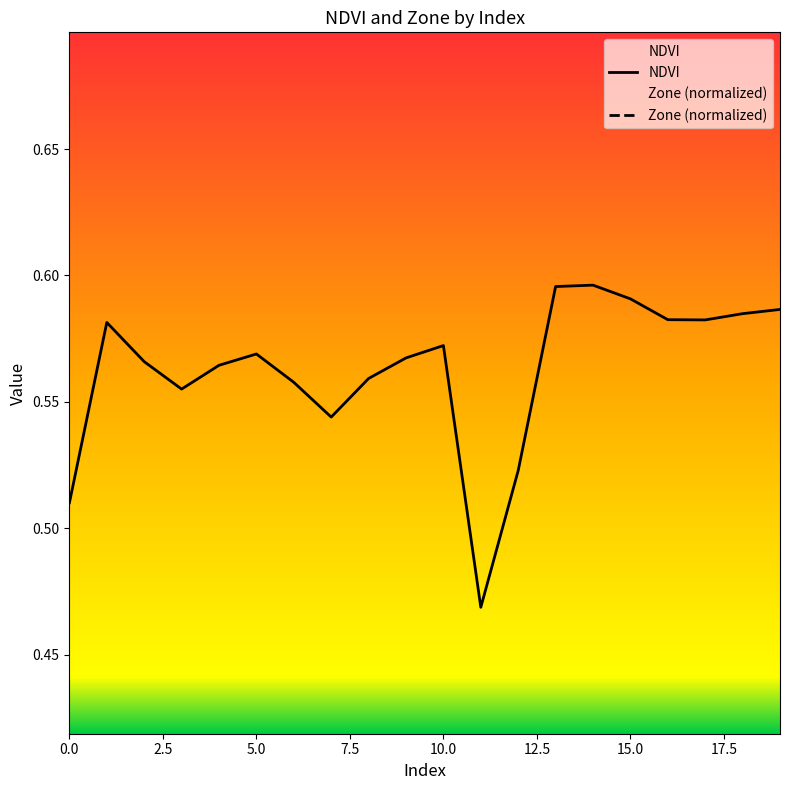

Reading left to right, list all the values displayed in this chart.

NDVI: 0.5	0.6	0.6	0.6	0.6	0.6	0.6	0.5	0.6	0.6	0.6	0.5	0.5	0.6	0.6	0.6	0.6	0.6	0.6	0.6
Zone: 0.1	0.4	0.3	0.3	0.3	0.3	0.3	0.2	0.3	0.3	0.3	0.0	0.2	0.4	0.4	0.4	0.4	0.4	0.4	0.4